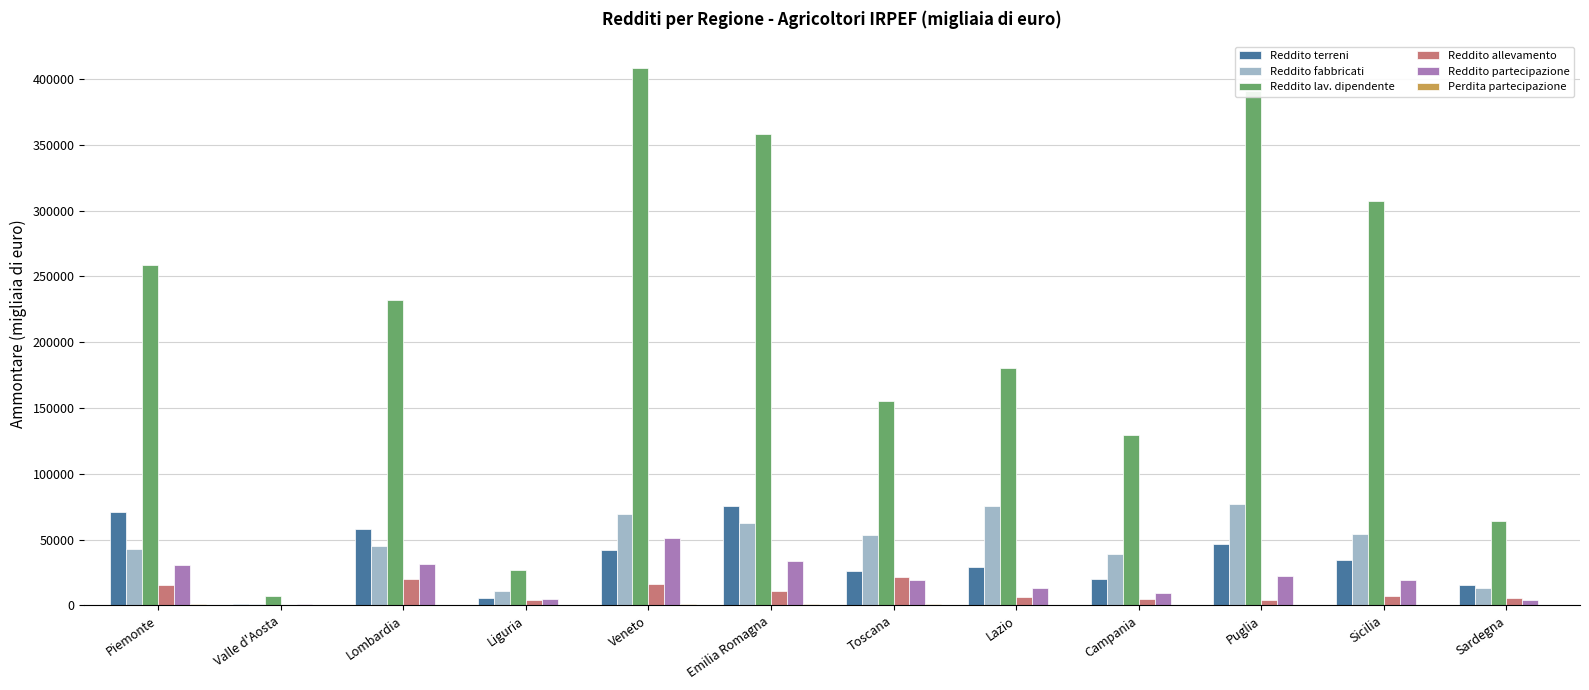

What is the sum of all Reddito terreni values?

425143